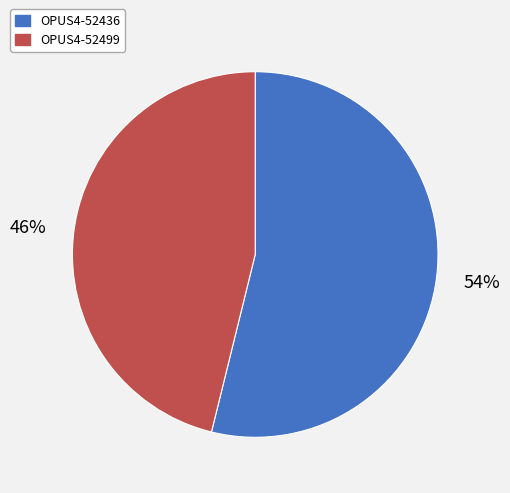

Which has a higher value, OPUS4-52436 or OPUS4-52499?

OPUS4-52436